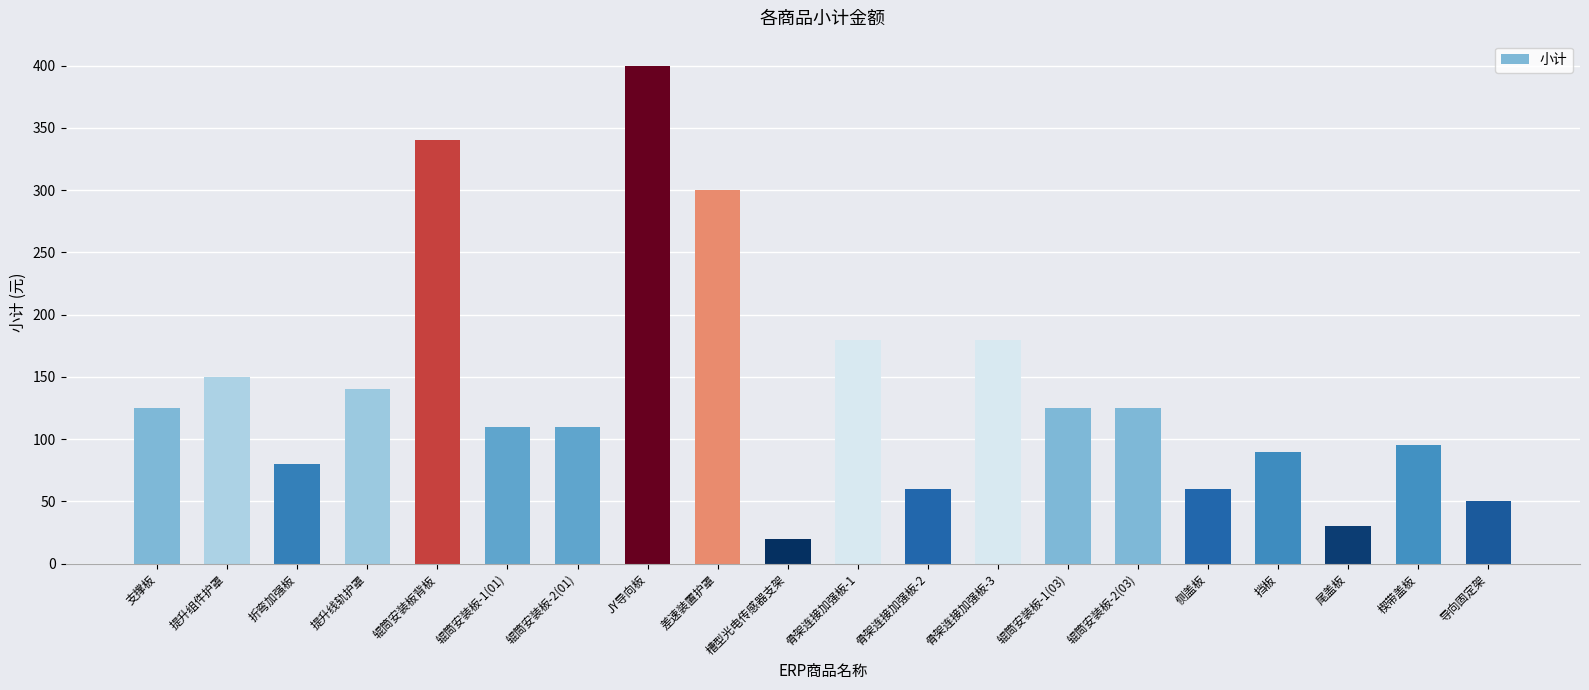

What value does the data have at 差速装置护罩?

300